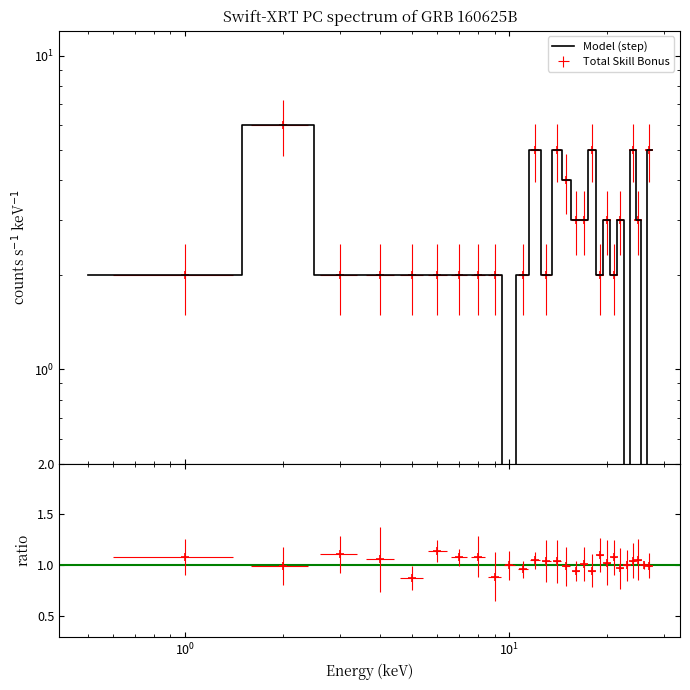

How many data points are less than 2?

3